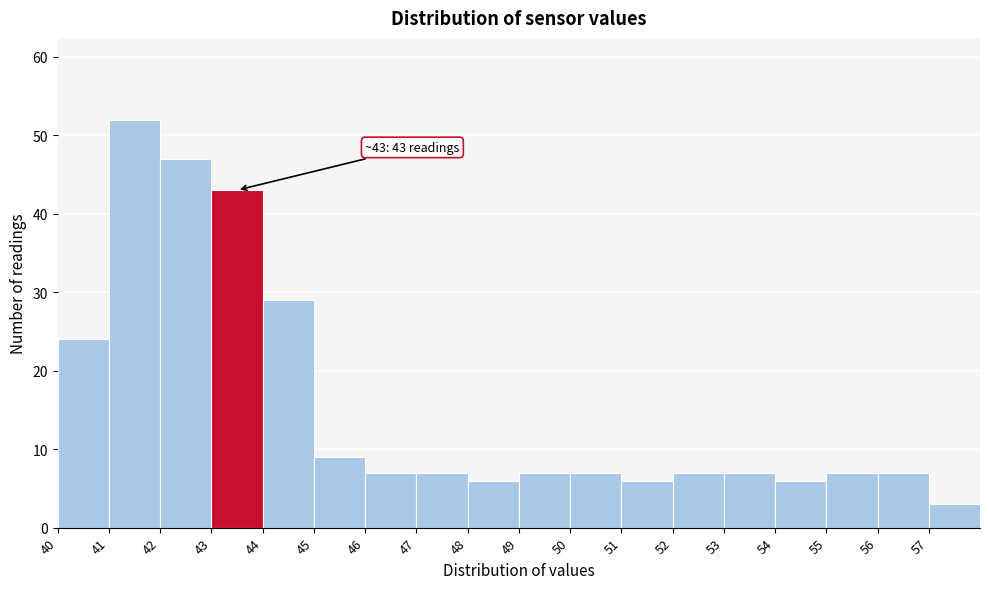

Which range on the x-axis has the tallest bar?

41 to 42